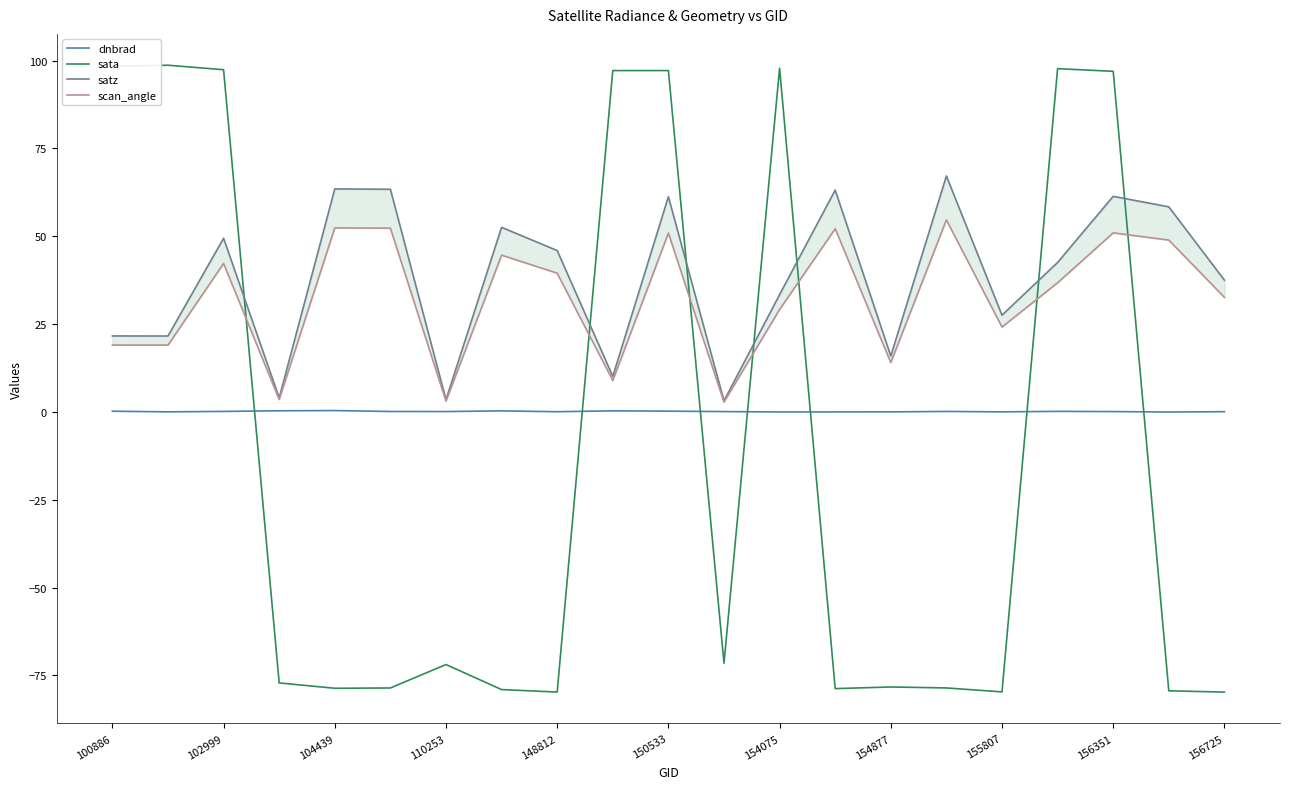

The sata series shows -79.7 at 156725. True or false?

True